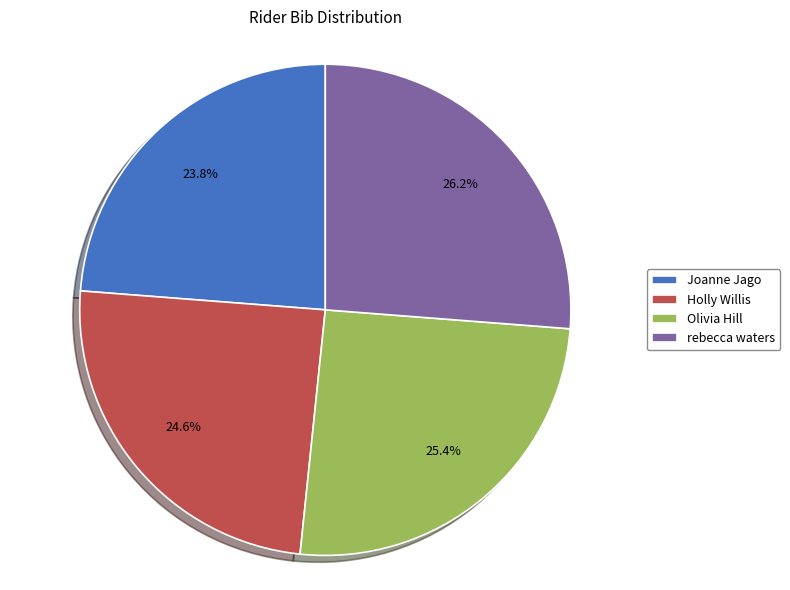

How many segments does this pie chart have?

4